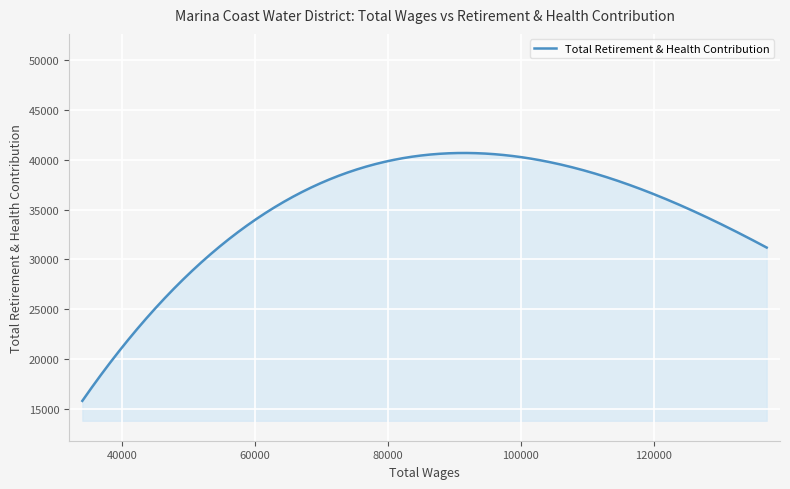

What is the minimum value shown in the chart?

15800.1